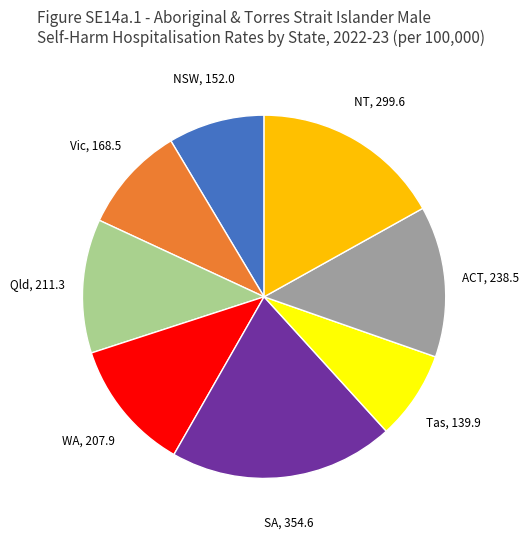

How many slices are in this pie chart?

8